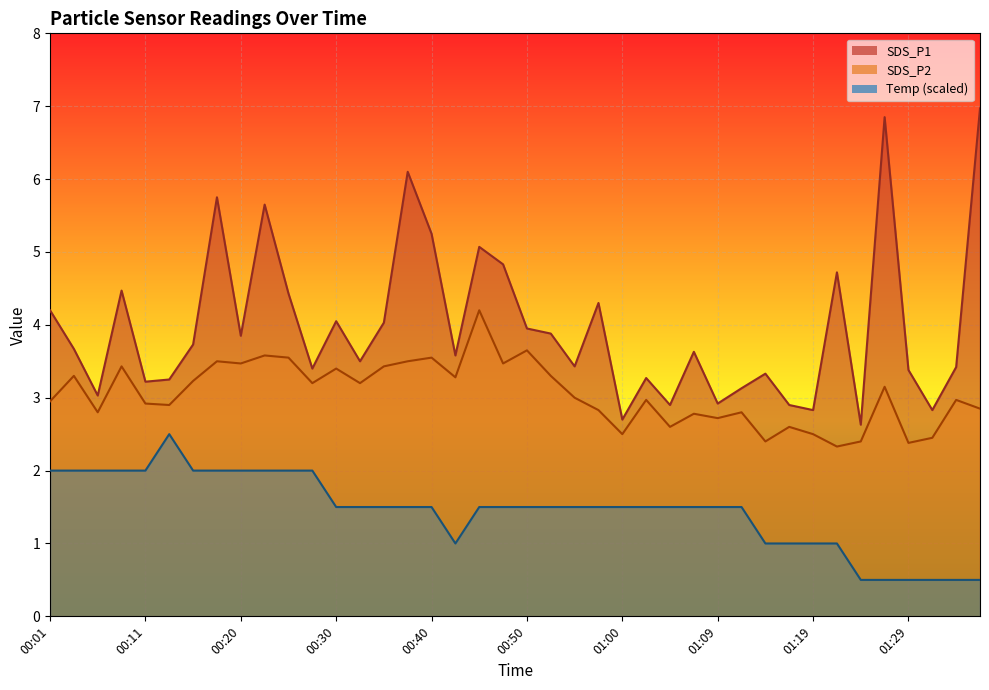

What is the total value across all series at 01:09?

7.1